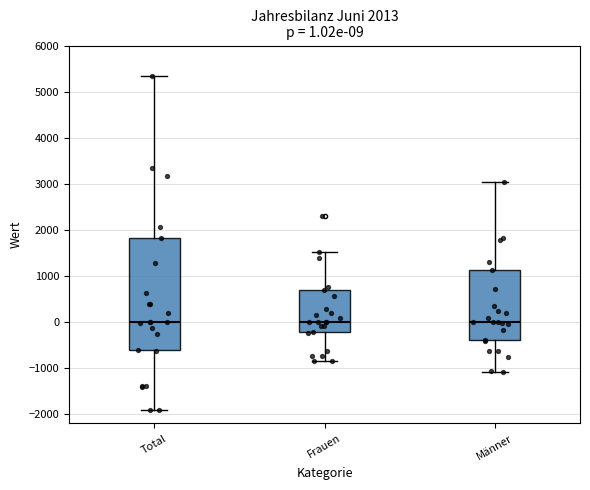

Comparing the boxes themselves (not the whiskers), which one is the tallest?

Total